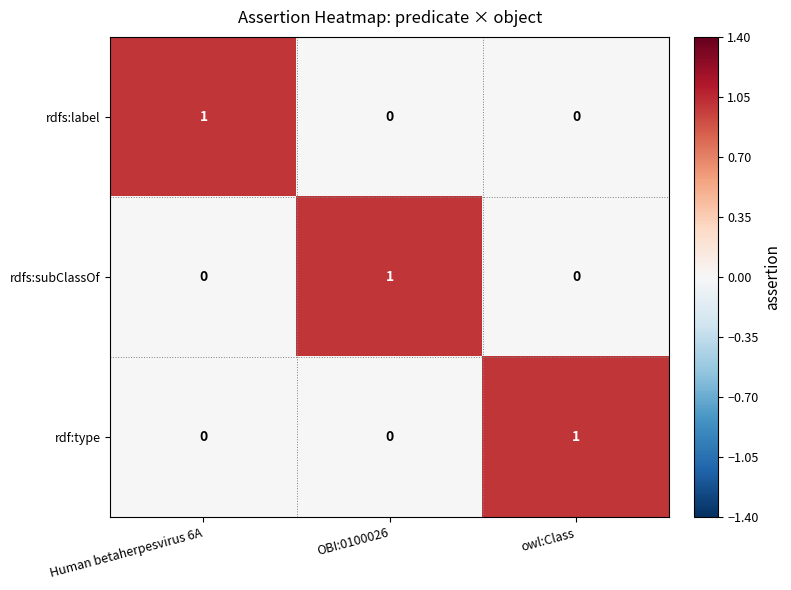

Reading left to right, list all the values displayed in this chart.

rdfs:label: 1	0	0
rdfs:subClassOf: 0	1	0
rdf:type: 0	0	1